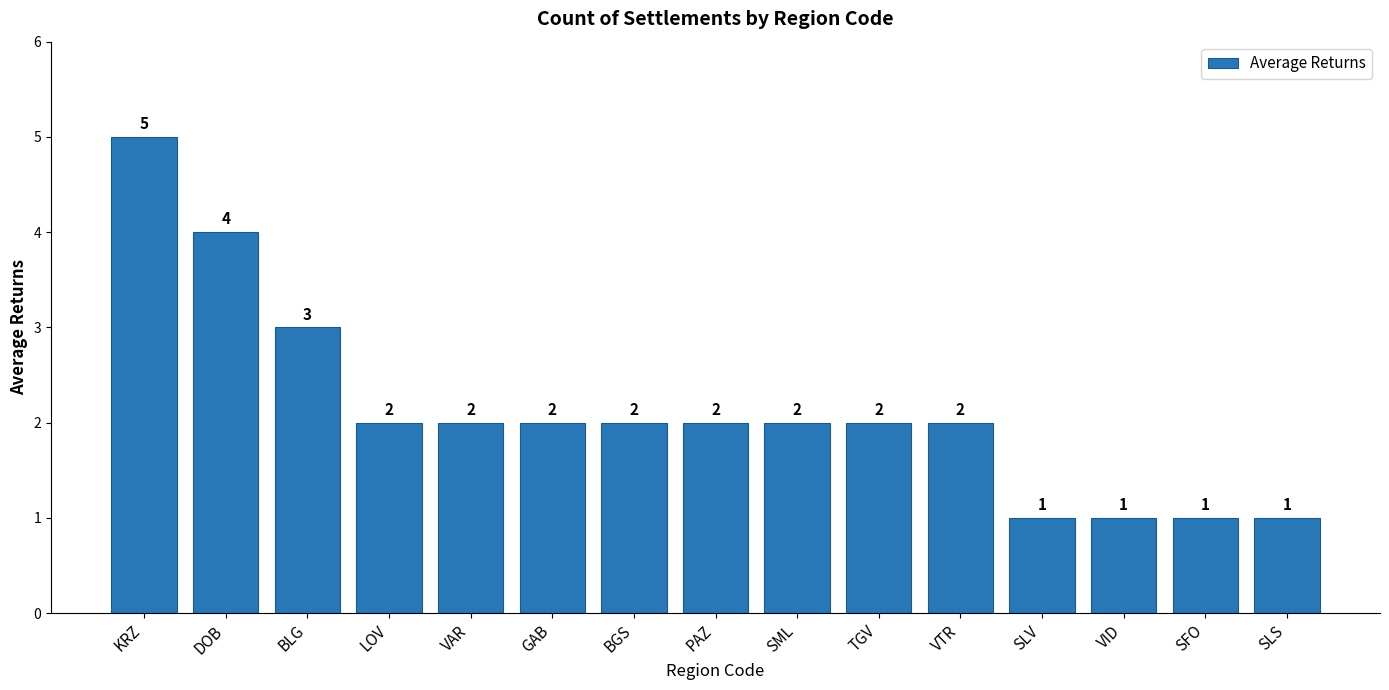

Reading left to right, list all the values displayed in this chart.

KRZ=5	DOB=4	BLG=3	LOV=2	VAR=2	GAB=2	BGS=2	PAZ=2	SML=2	TGV=2	VTR=2	SLV=1	VID=1	SFO=1	SLS=1